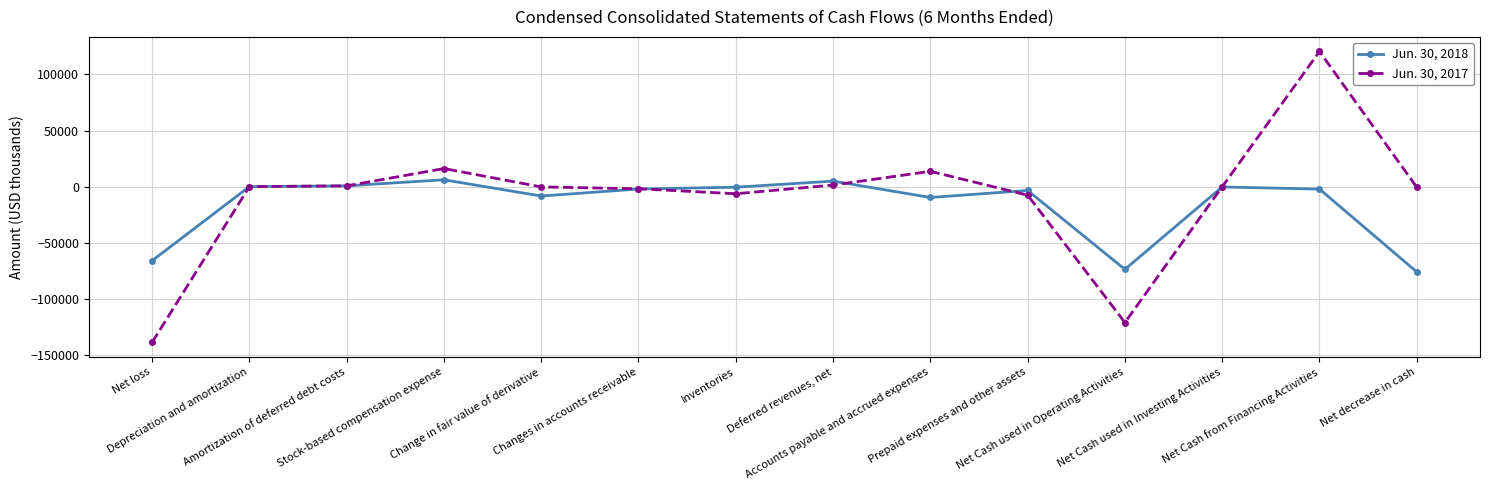

At which category does the chart reach its peak across all series?

Net Cash from Financing Activities